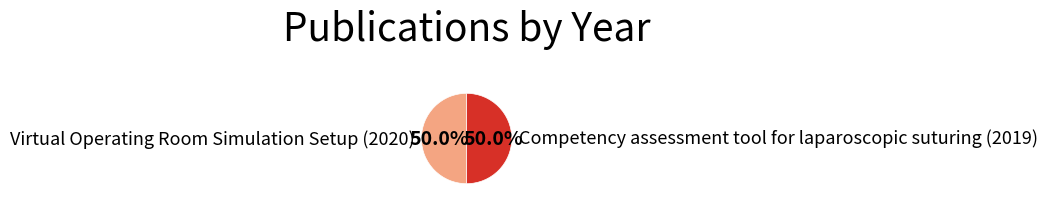

What percentage is the Virtual Operating Room Simulation Setup (2020) slice, to the nearest percent?

50%